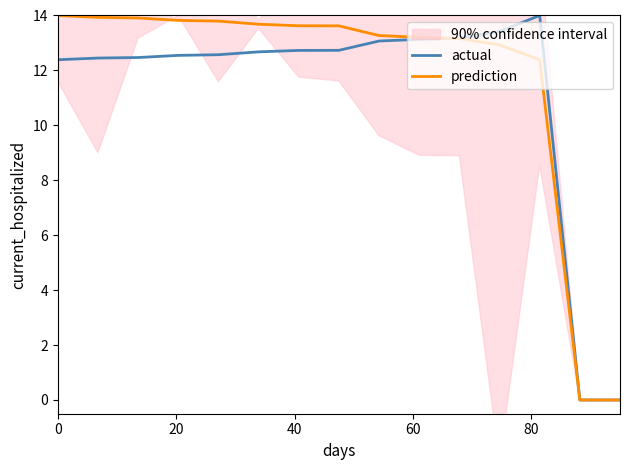

What is the highest value of the actual series?

14.0